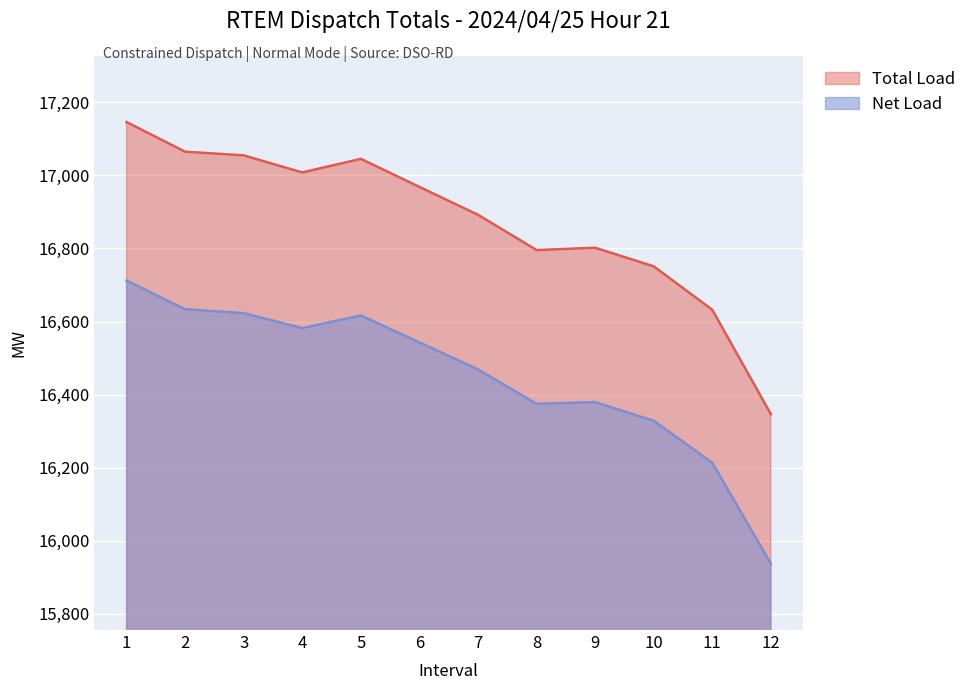

What is the average value of the Net Load series?

16451.1